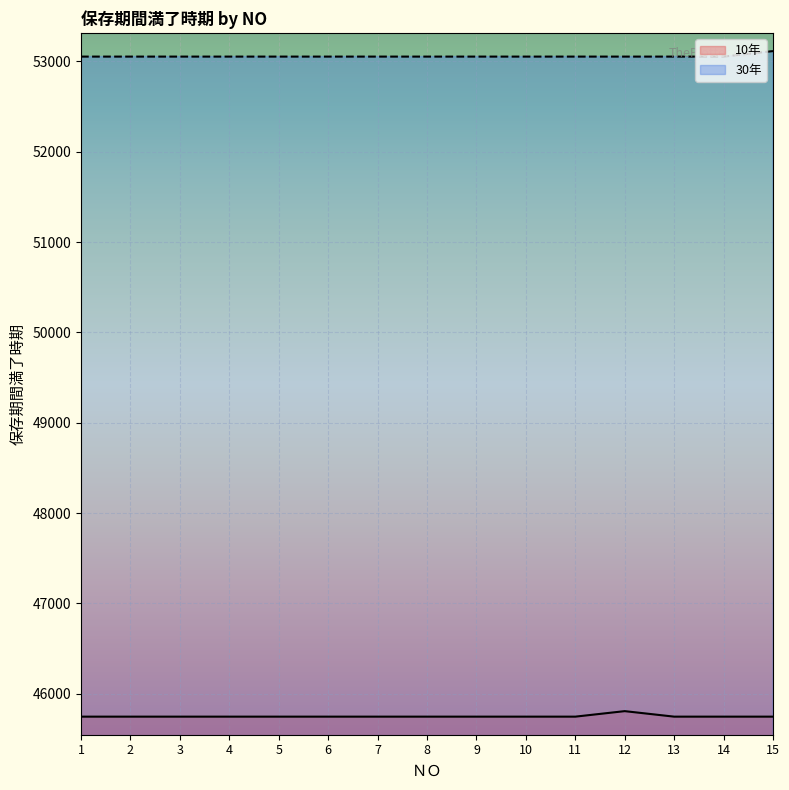

Reading left to right, extract all data points from this chart.

10年: 45747	45747	45747	45747	45747	45747	45747	45747	45747	45747	45747	45808	45747	45747	45747
30年: 53052	53052	53052	53052	53052	53052	53052	53052	53052	53052	53052	53052	53052	53052	53113